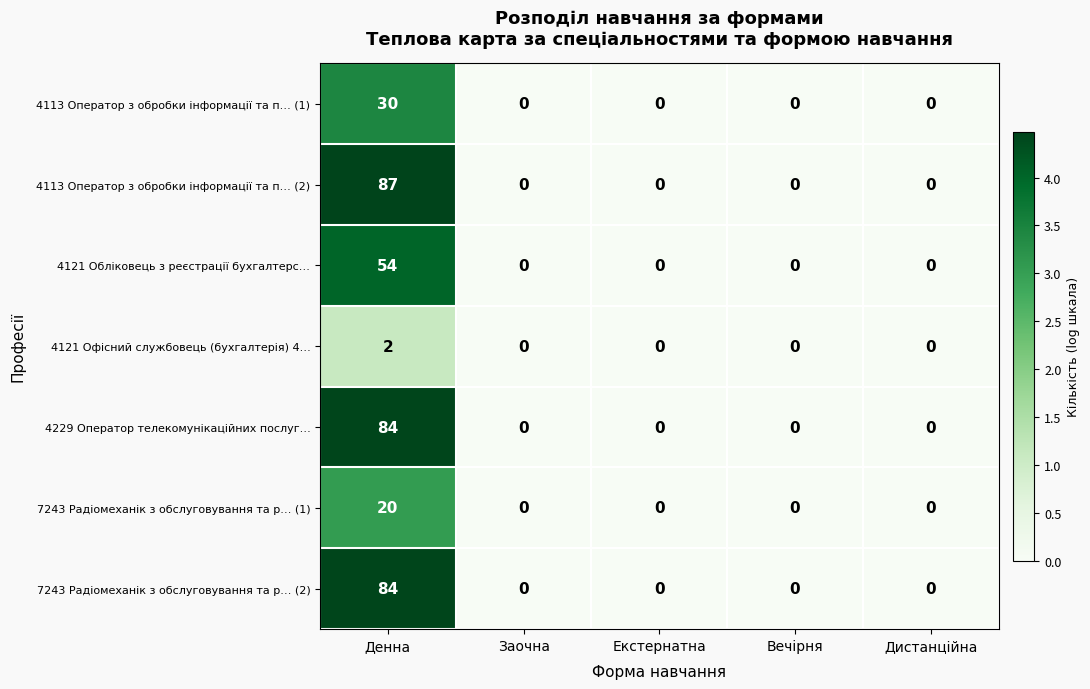

At which label does 4113 Оператор з обробки інформації та п… (1) reach its peak?

Денна